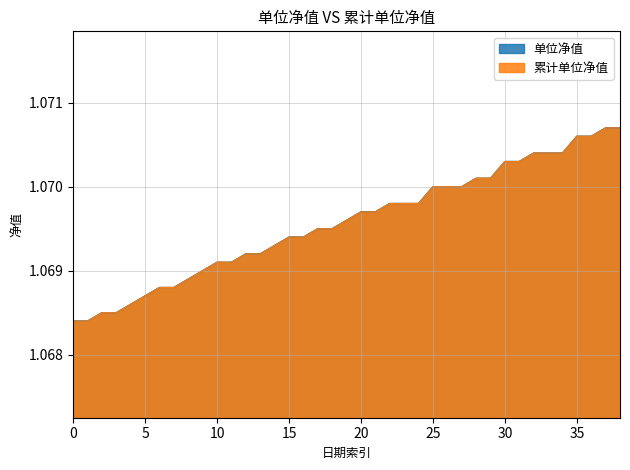

True or false: 单位净值 and 累计单位净值 intersect in this chart.

False